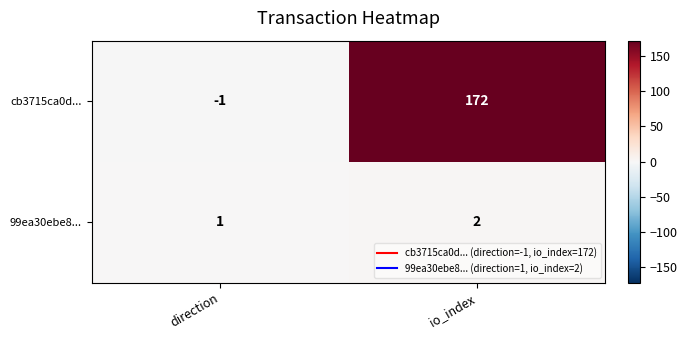

At which category does the chart reach its minimum across all series?

direction